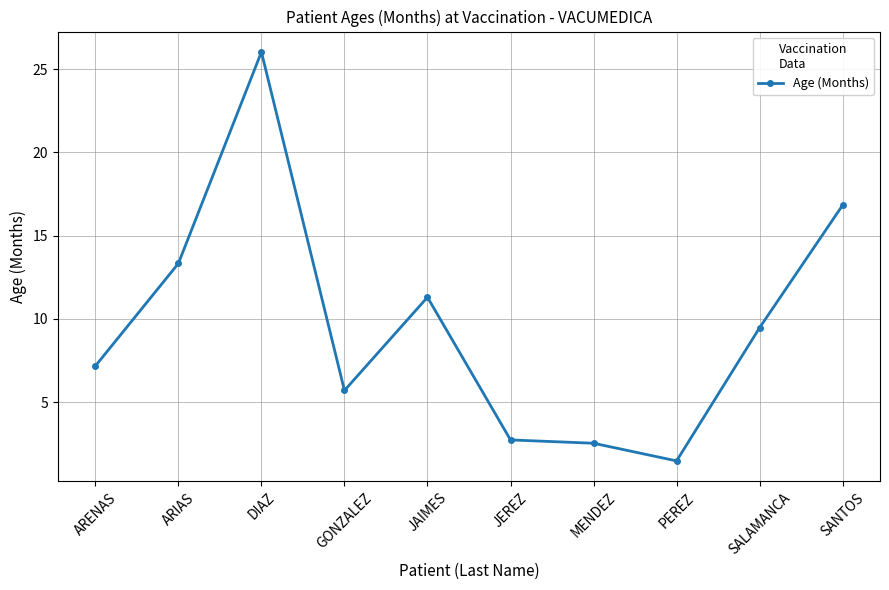

Is this an area chart (filled region under the line)?

No